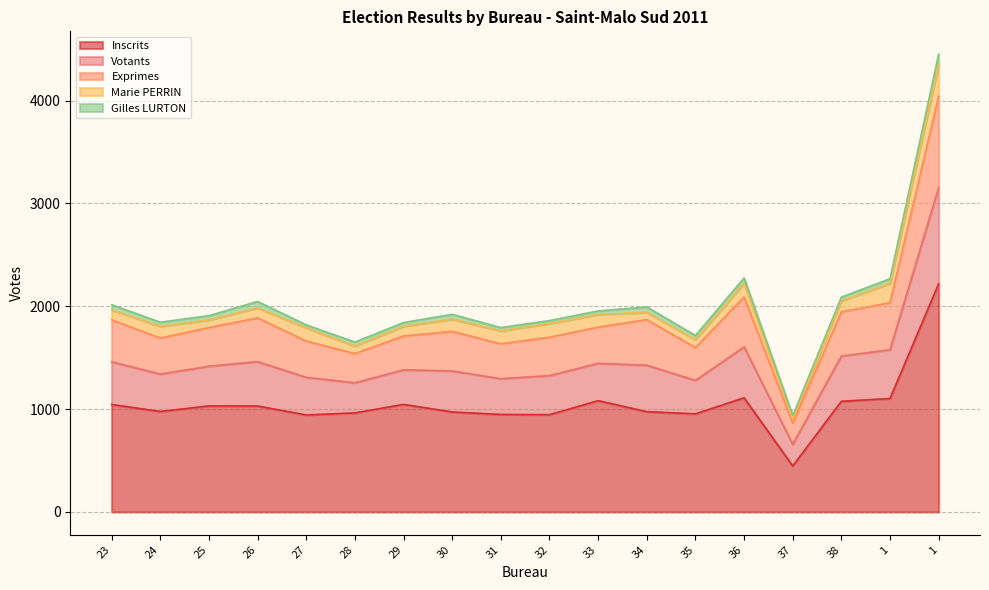

True or false: Exprimes has more than 0 points higher than both neighbors.

True